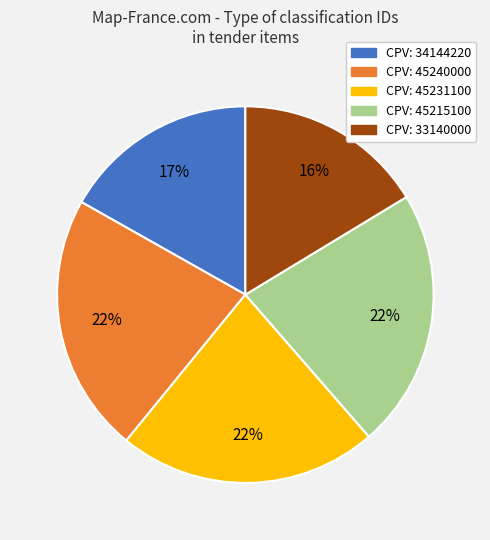

How many slices are in this pie chart?

5